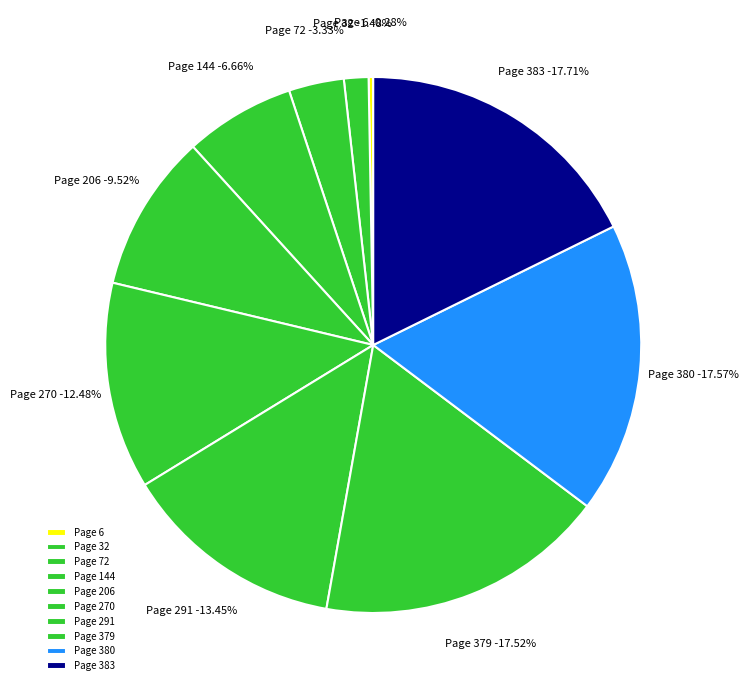

Approximately how many times larger is the value at 144 compared to 206?

0.7